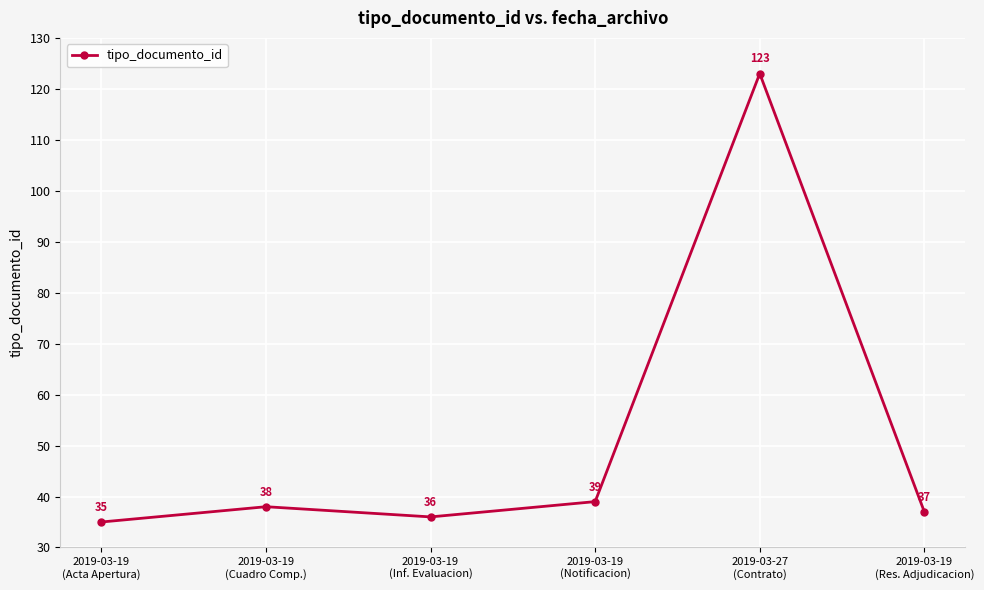

What is the label of the 5th point from the right?

2019-03-19
(Cuadro Comp.)